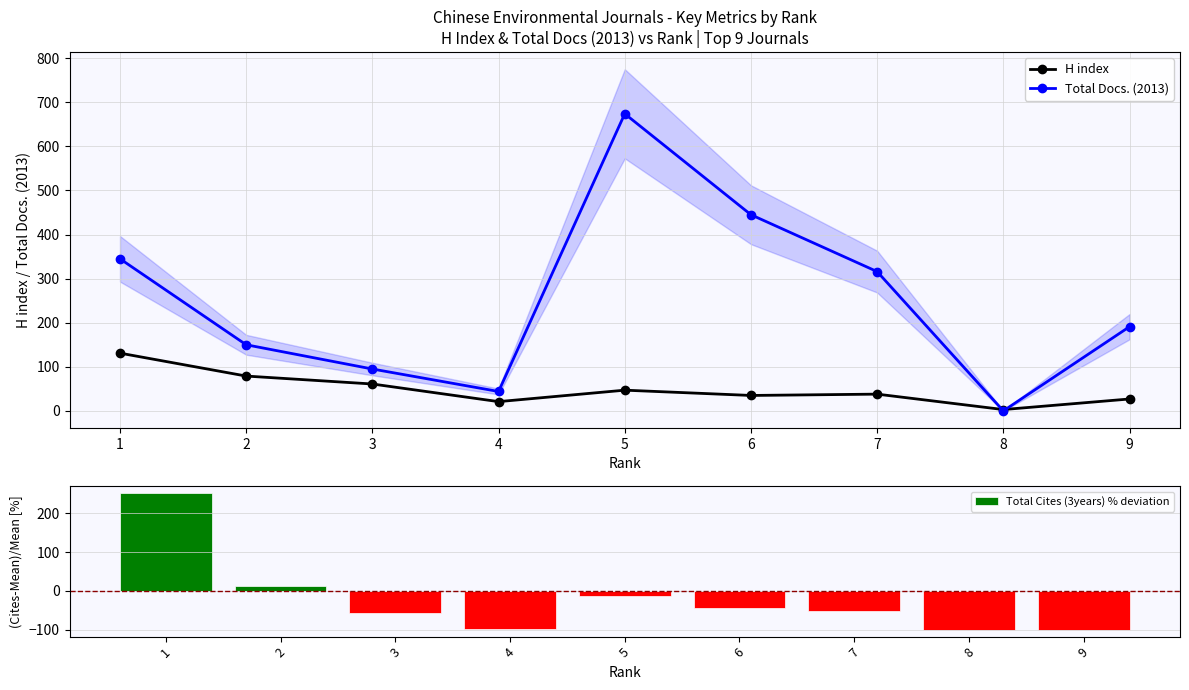

What is the value of the Total Cites (3years) % deviation bar at the 6th from the left?

-43.9